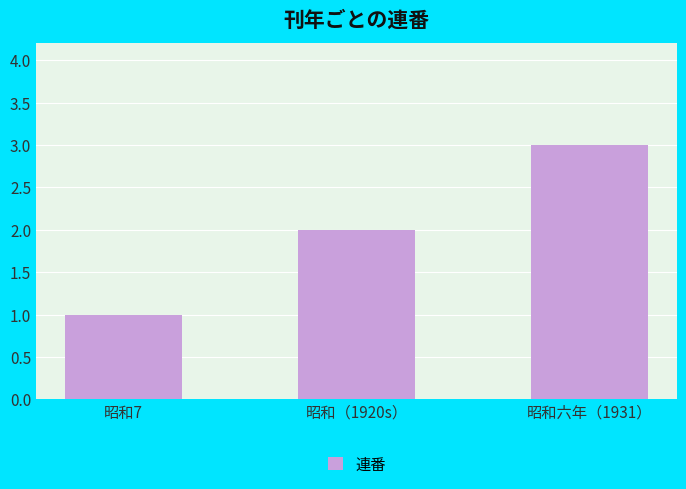

Which category has the highest value across all series?

昭和六年（1931）